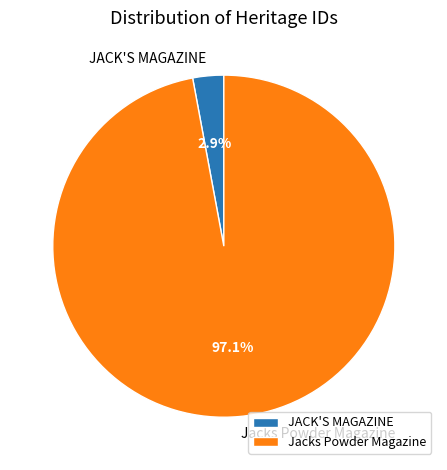

Combined, do JACK'S MAGAZINE and Jacks Powder Magazine account for over 50%?

Yes